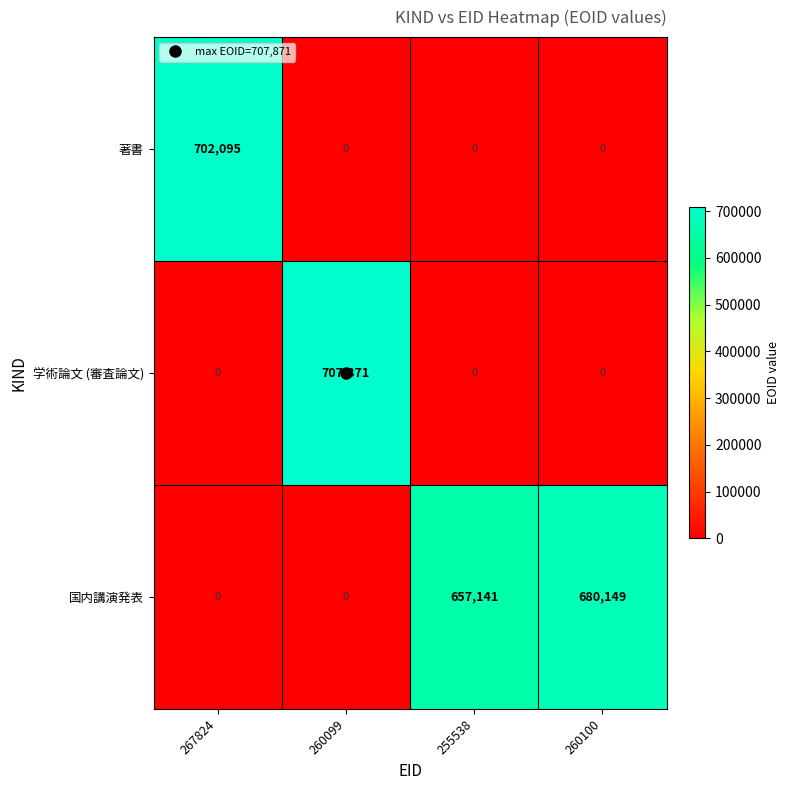

True or false: 学術論文 (審査論文) has a value of 0 at 255538.

True